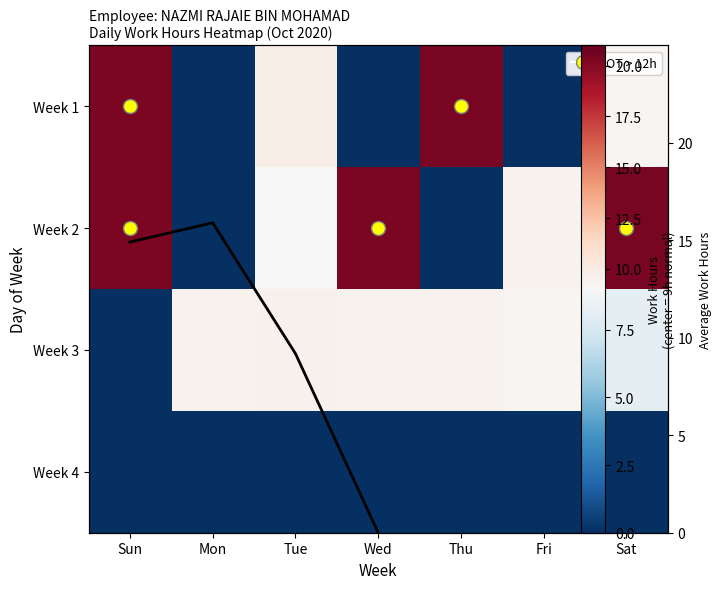

Where does the Week 2 series first go above 9?

Sun